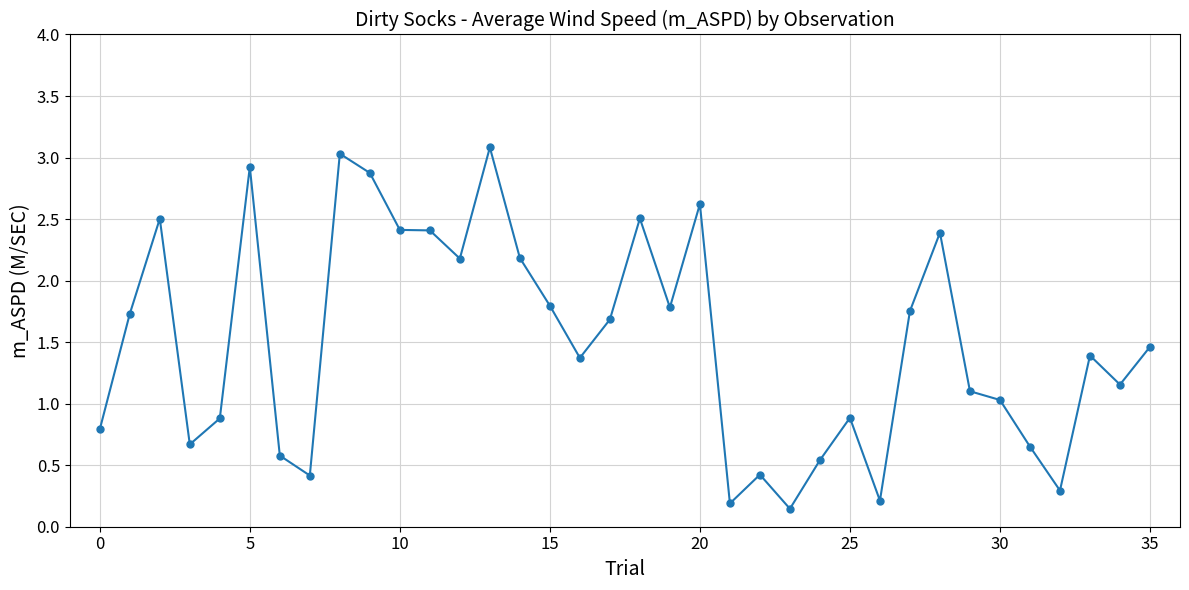

True or false: the data has more than 1 interior local peaks.

True